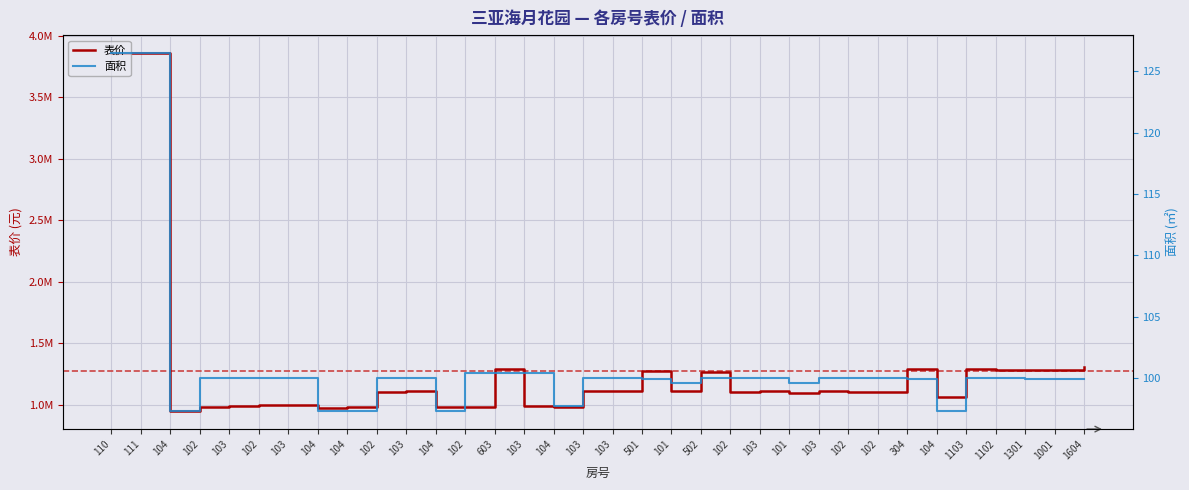

What is the average value of the 面积 series?

101.1